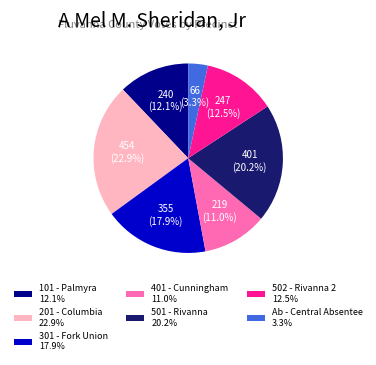

What percentage do 201 - Columbia 22.9% and Ab - Central Absentee 3.3% together represent?

26.2%